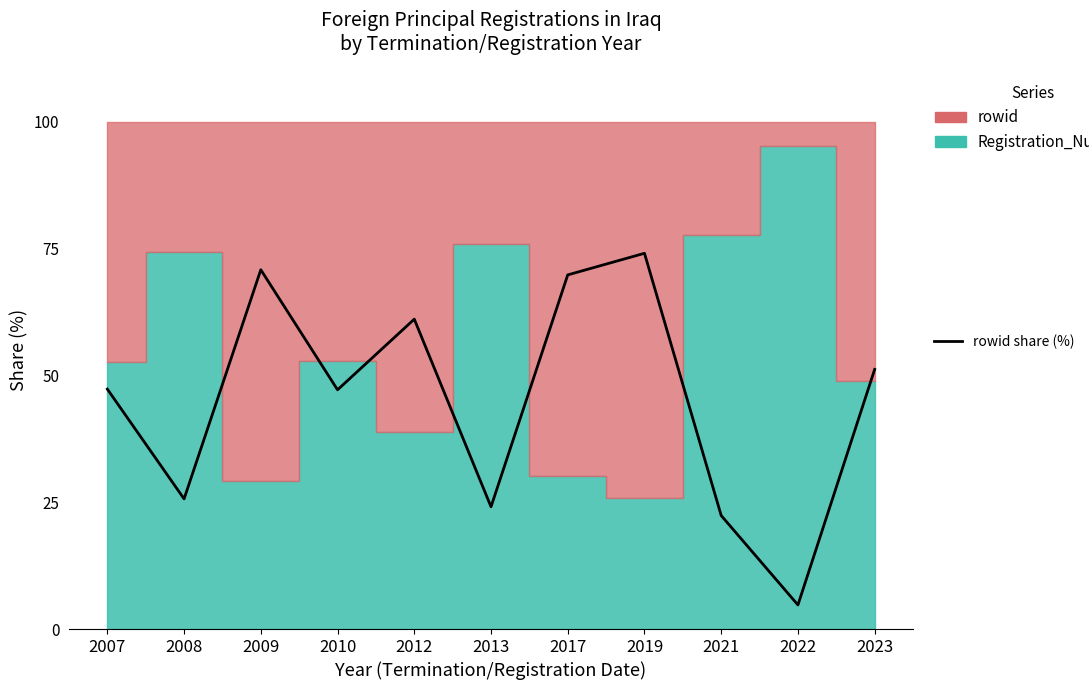

What is the value of the 9th point from the left?

22.4